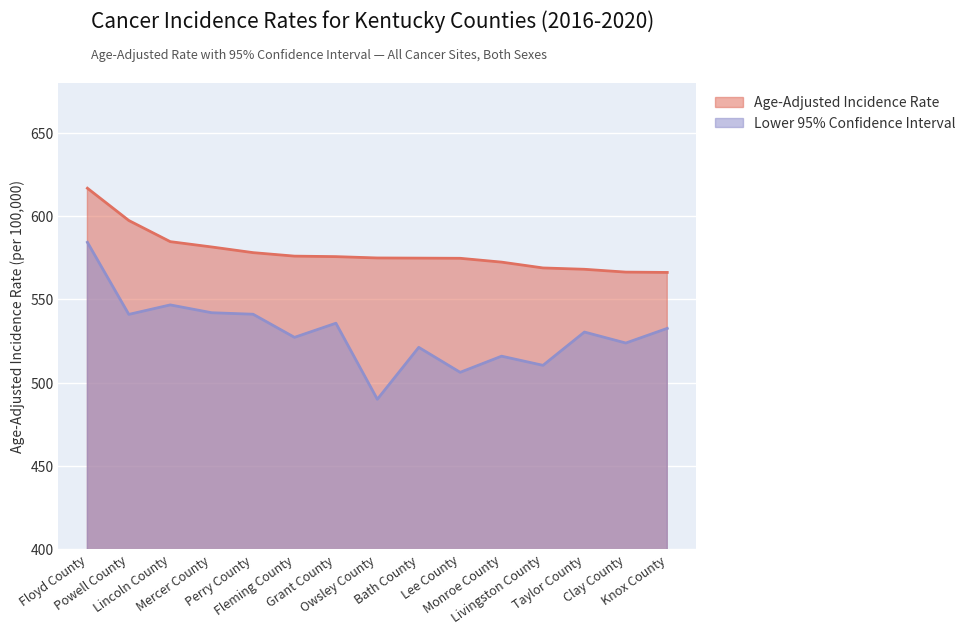

At which category does Lower 95% CI reach its first local valley?

Powell County